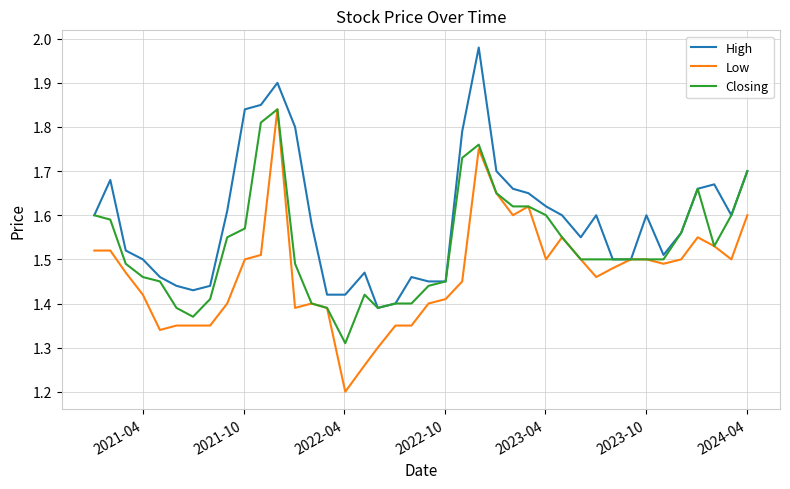

What is the sum of all Closing values?

61.2